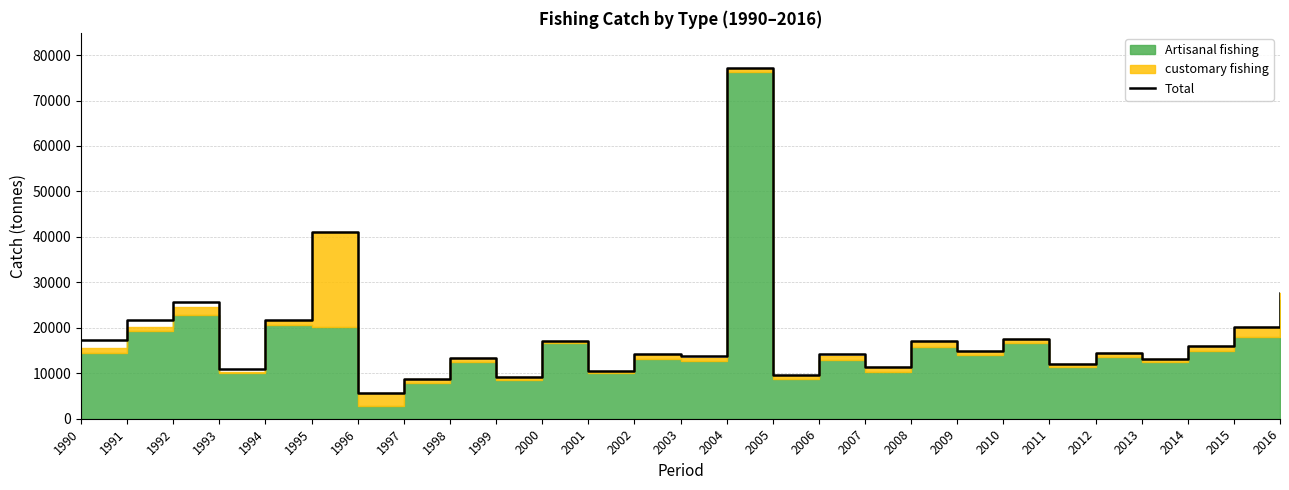

What is the sum of the values at 1993 and 2016?

38548